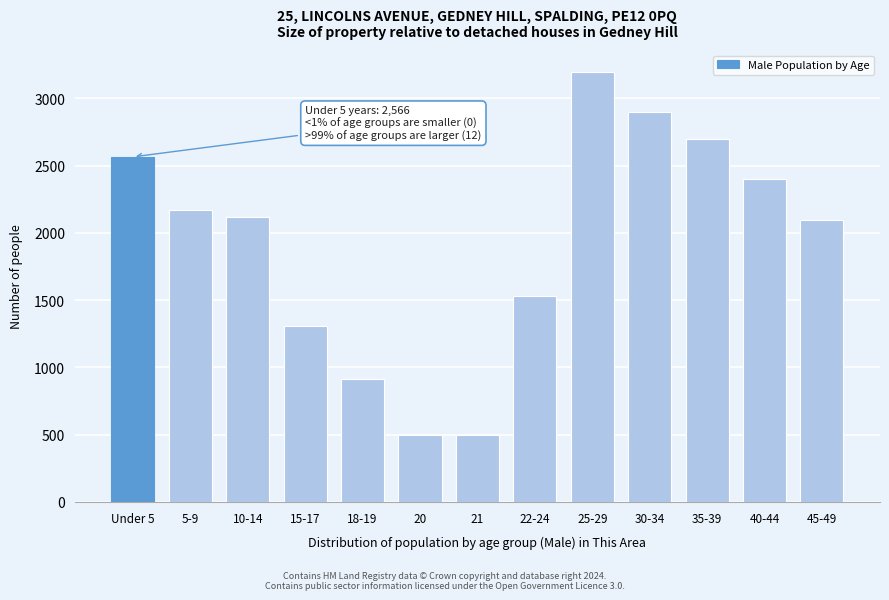

What is the difference between the maximum and minimum values?

2704